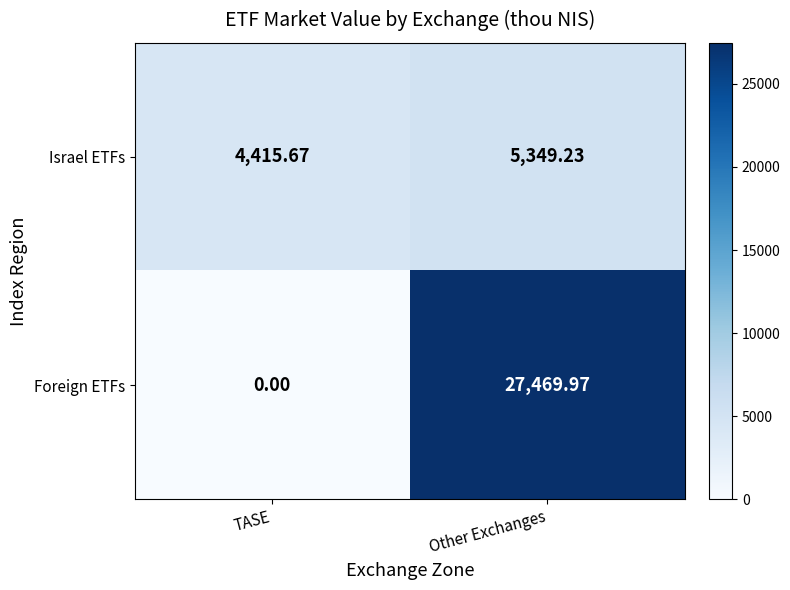

List the series in order of their overall mean, lowest first.

Israel ETFs, Foreign ETFs